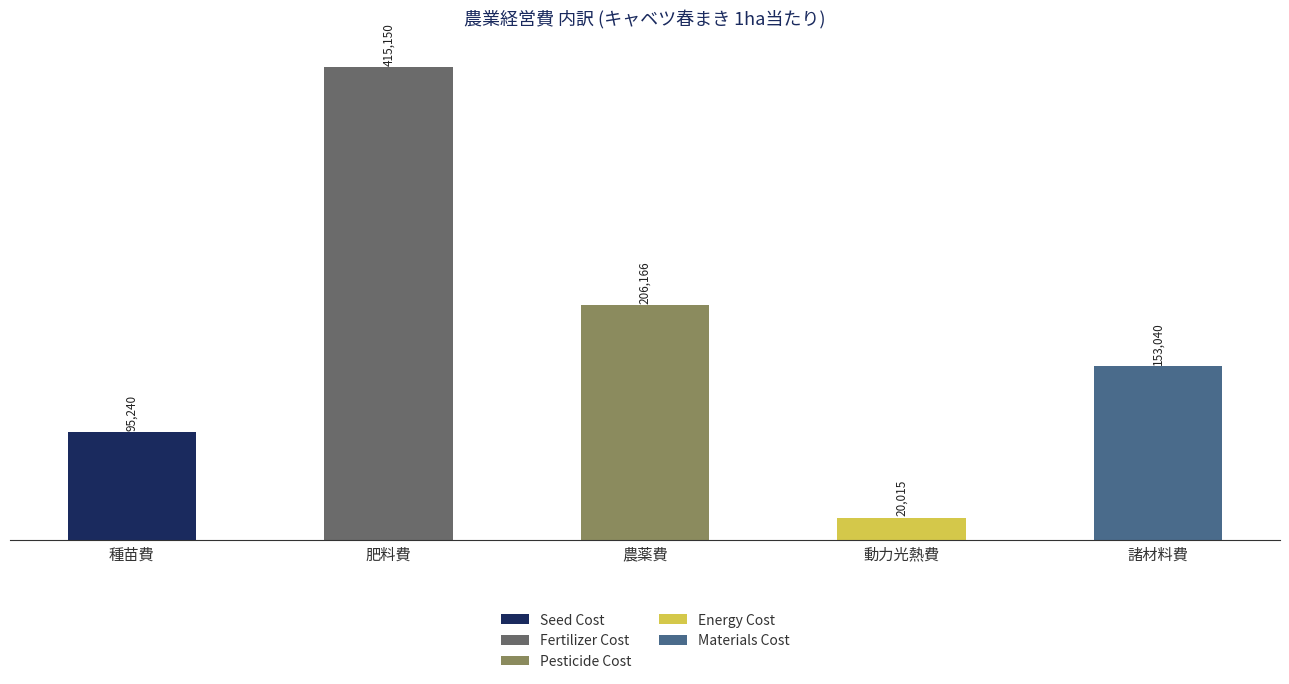

Are the bars horizontal?

No